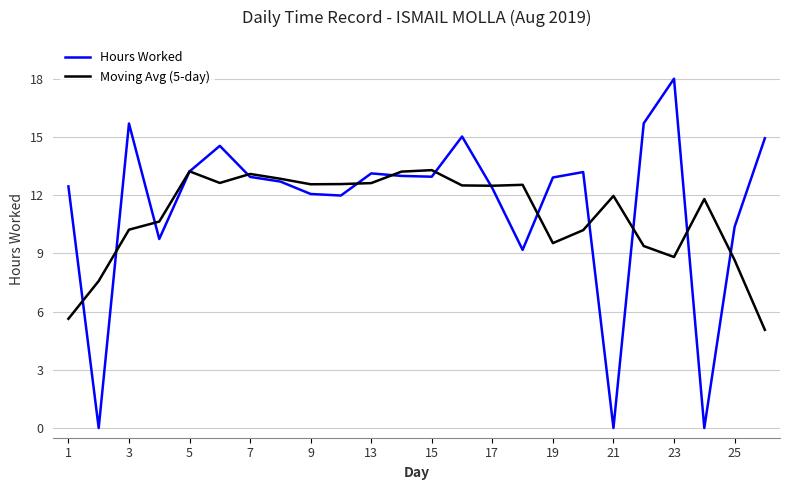

What is the maximum value shown in the chart?

18.0